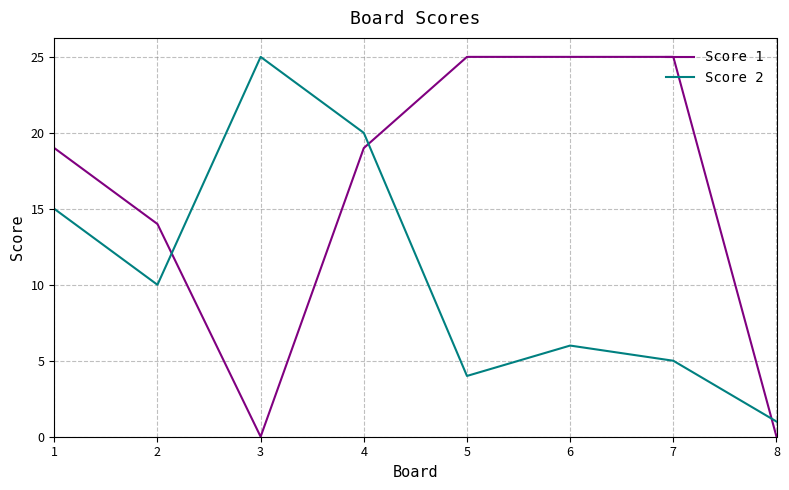

The value of Score 1 at 4 is 28. True or false?

False